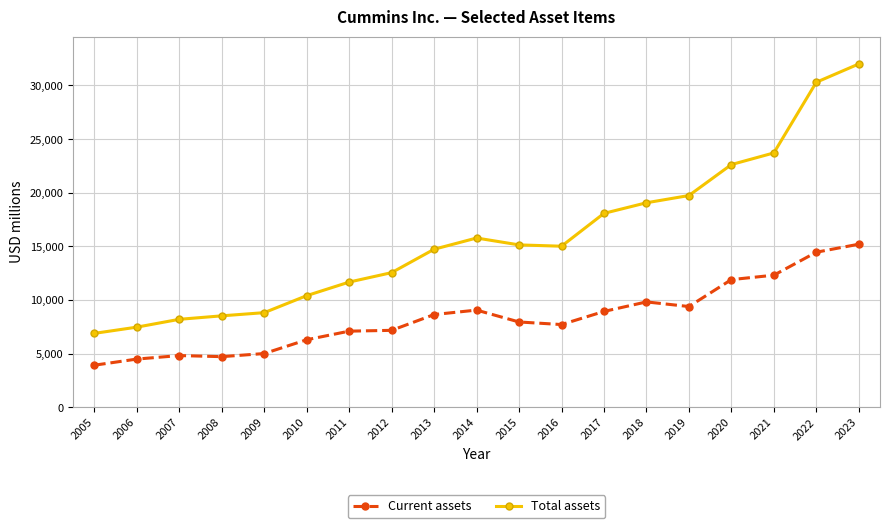

List the series in order of their overall mean, lowest first.

Current assets, Total assets